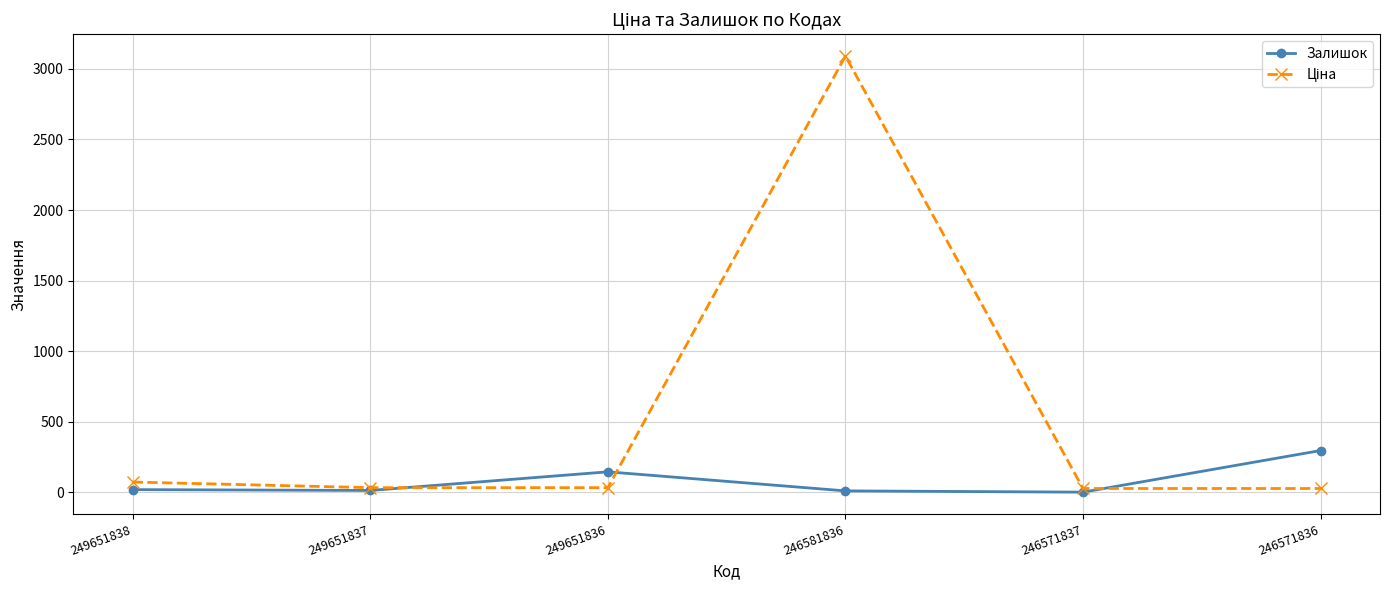

What is the maximum value shown in the chart?

3091.2